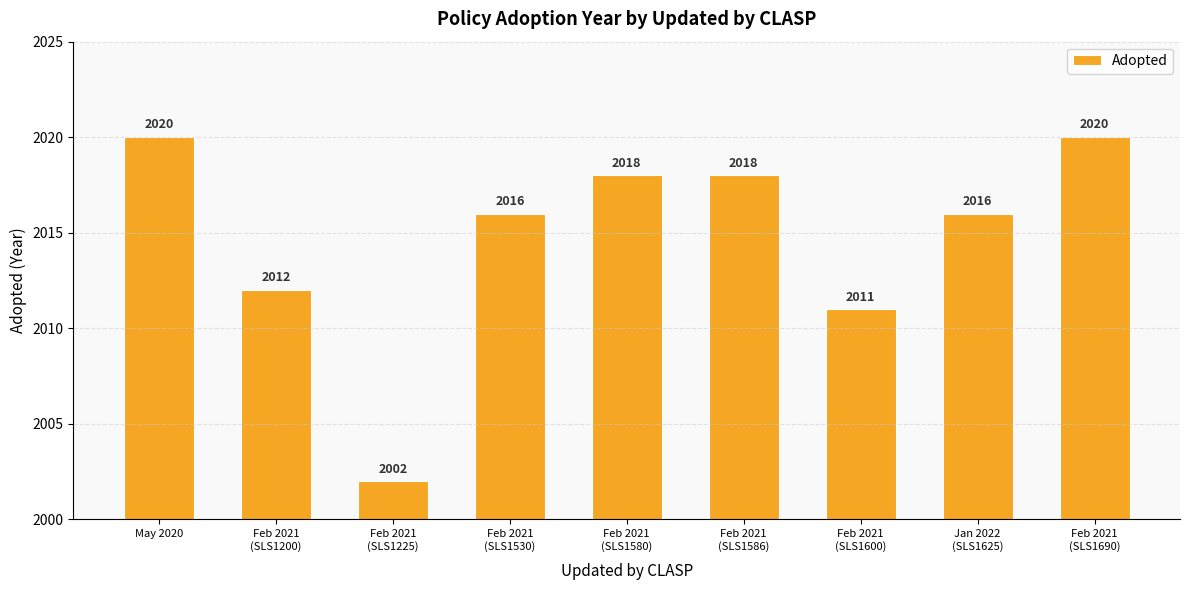

What is the greatest value displayed?

2020